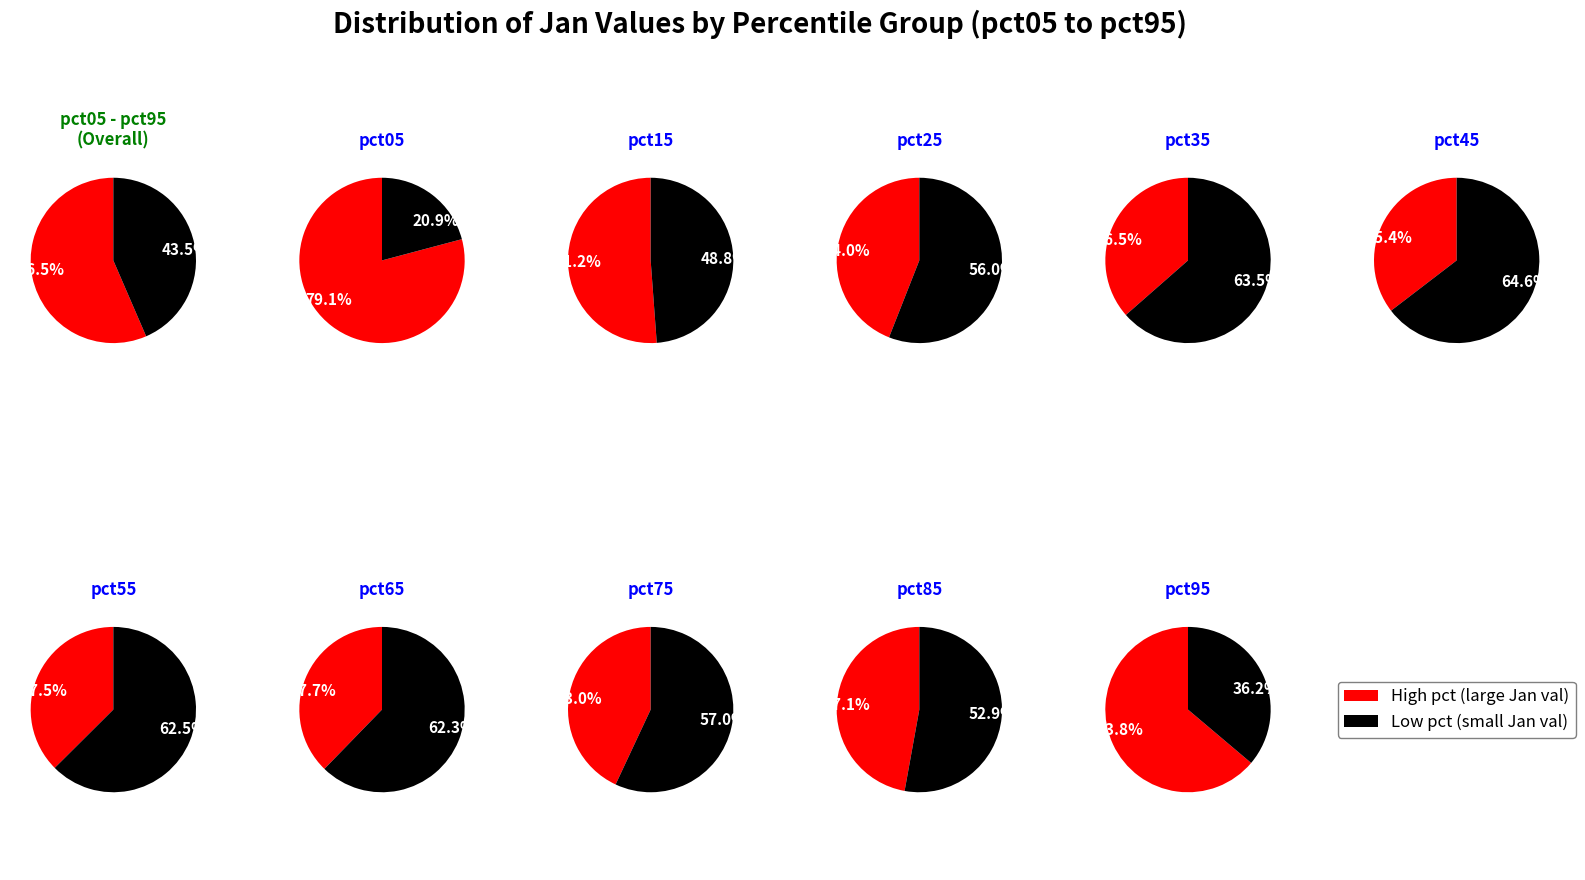

To the nearest percent, what percentage of the pie is pct55?

5%